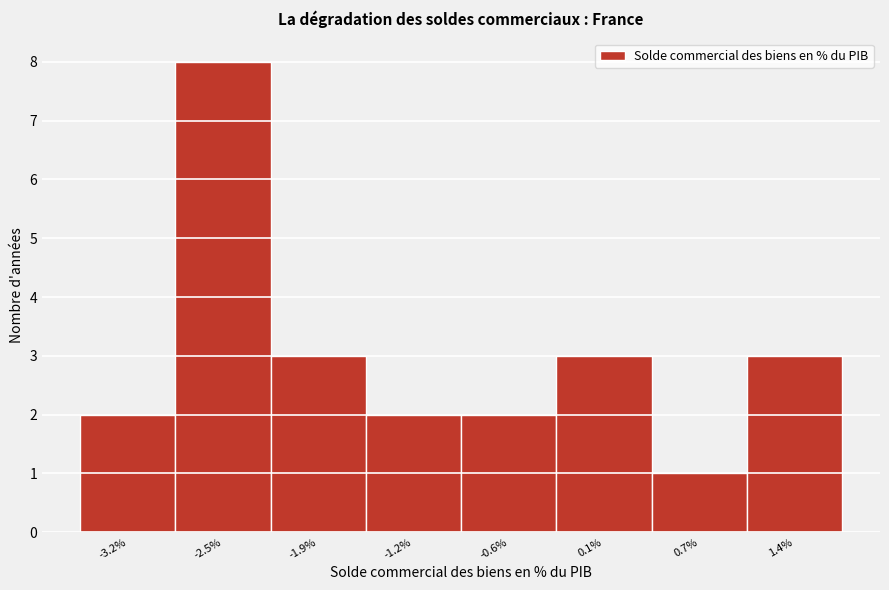

Reading left to right, list all the values displayed in this chart.

-3.2%=2	-2.5%=8	-1.9%=3	-1.2%=2	-0.6%=2	0.1%=3	0.7%=1	1.4%=3